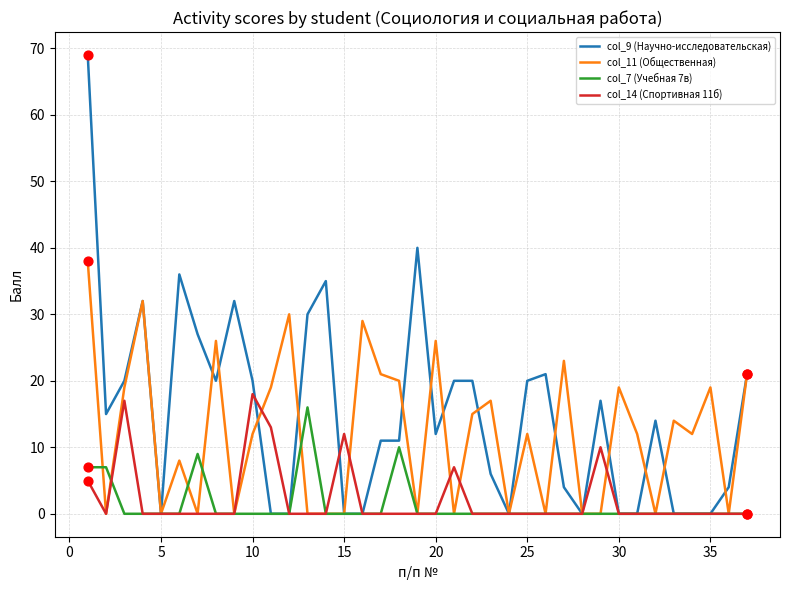

Which series has the widest spread of values?

col_9 (Научно-исследовательская)